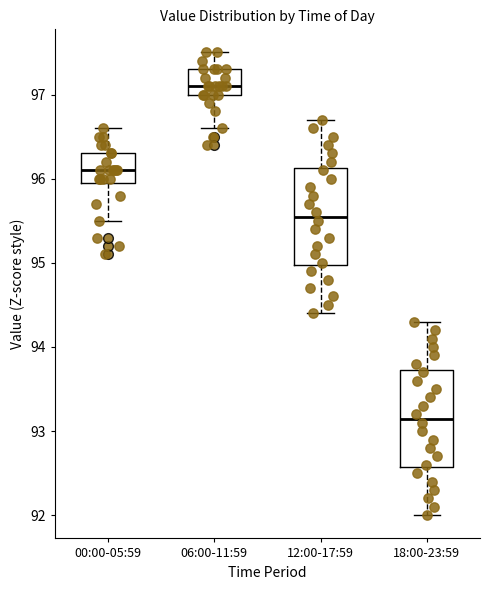

Which box has the lowest median line?

18:00-23:59